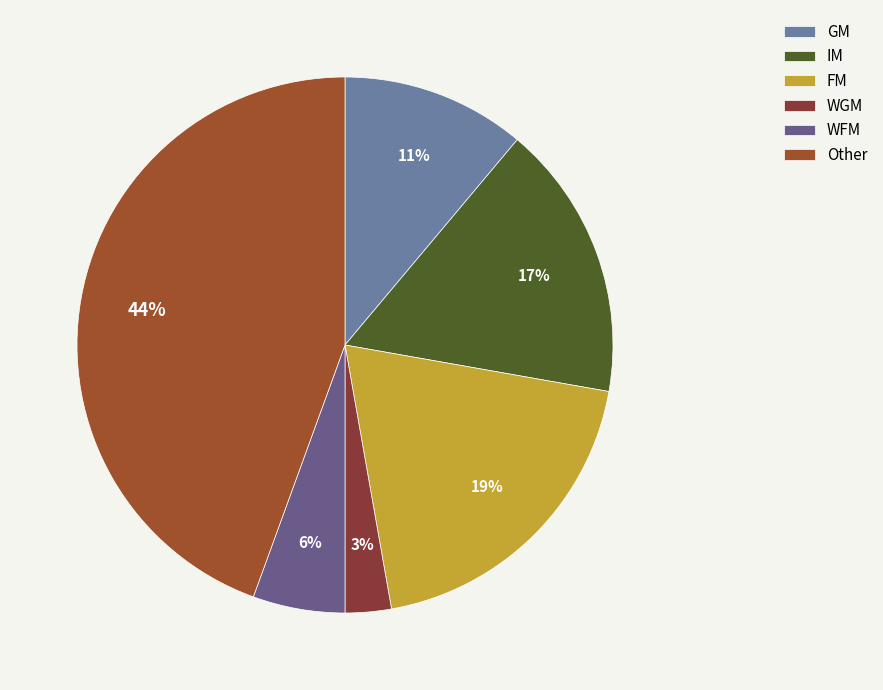

To the nearest percent, what is the average slice percentage?

17%